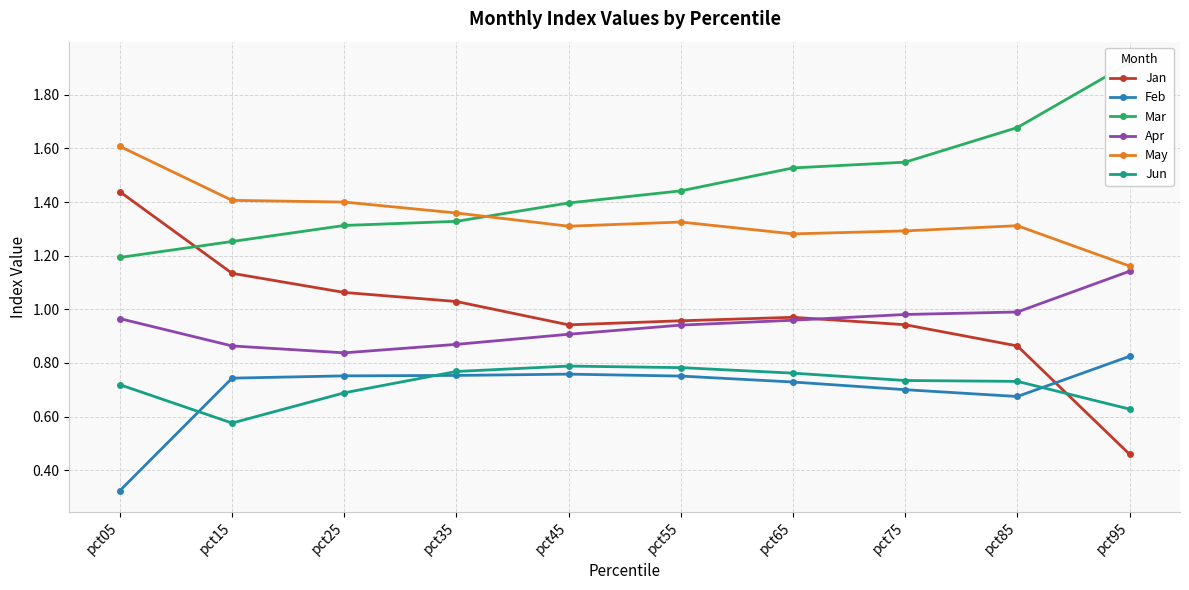

What is the sum of the May values at pct45 and pct95?

2.5